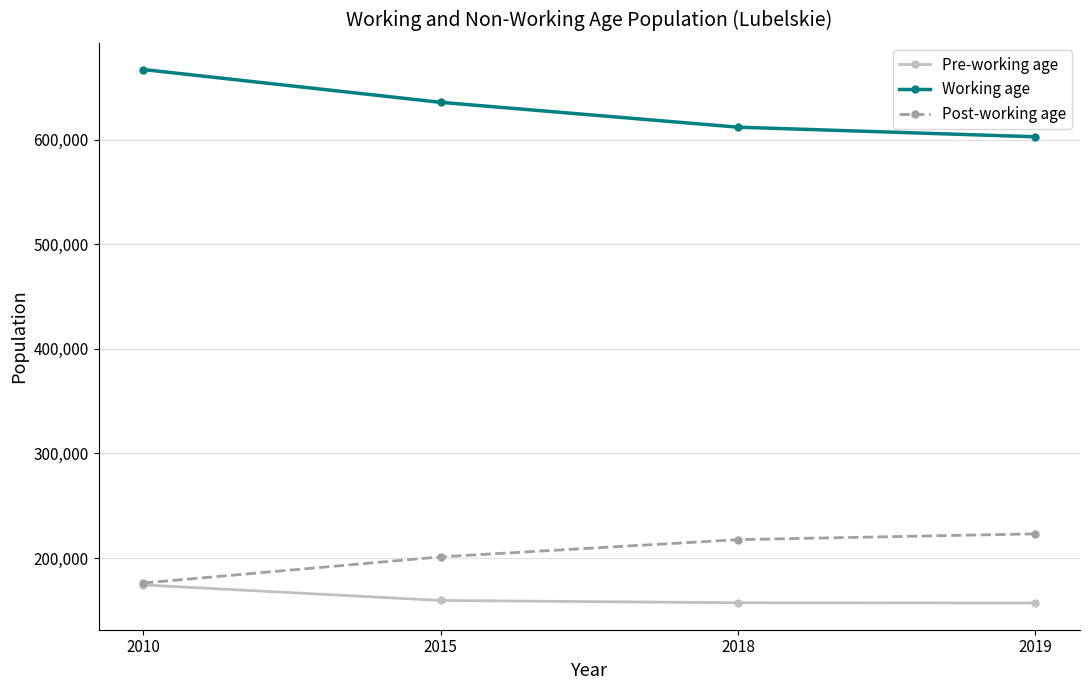

Which category has the lowest value in the Working age series?

2019